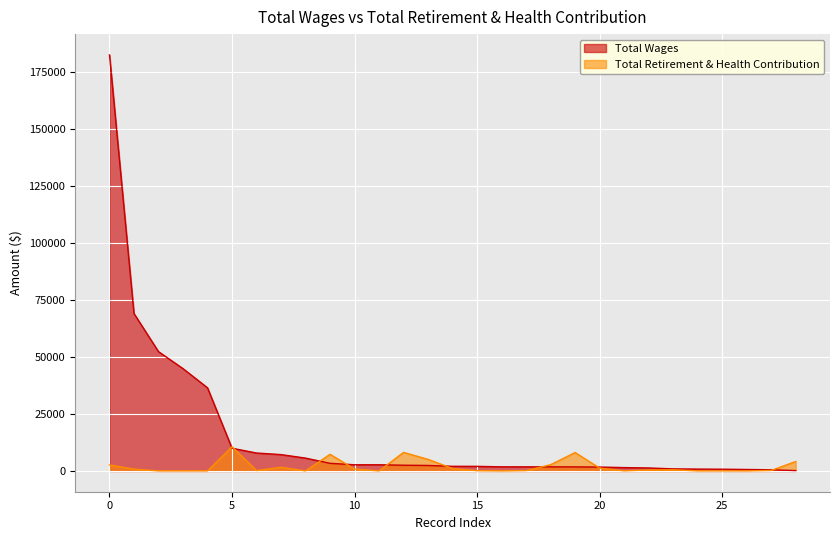

Reading left to right, extract all data points from this chart.

Total Wages: 182508	69051	52340	44880	36468	9951	7853	7159	5623	3337	2700	2700	2500	2400	2028	2000	1800	1791	1791	1763	1700	1460	1294	900	800	750	630	500	144
Total Retirement & Health Contribution: 2607	788	0	0	0	10592	155	1593	0	7301	808	0	8137	5060	1053	83	0	145	2729	8076	1230	43	421	515	0	0	0	206	4130